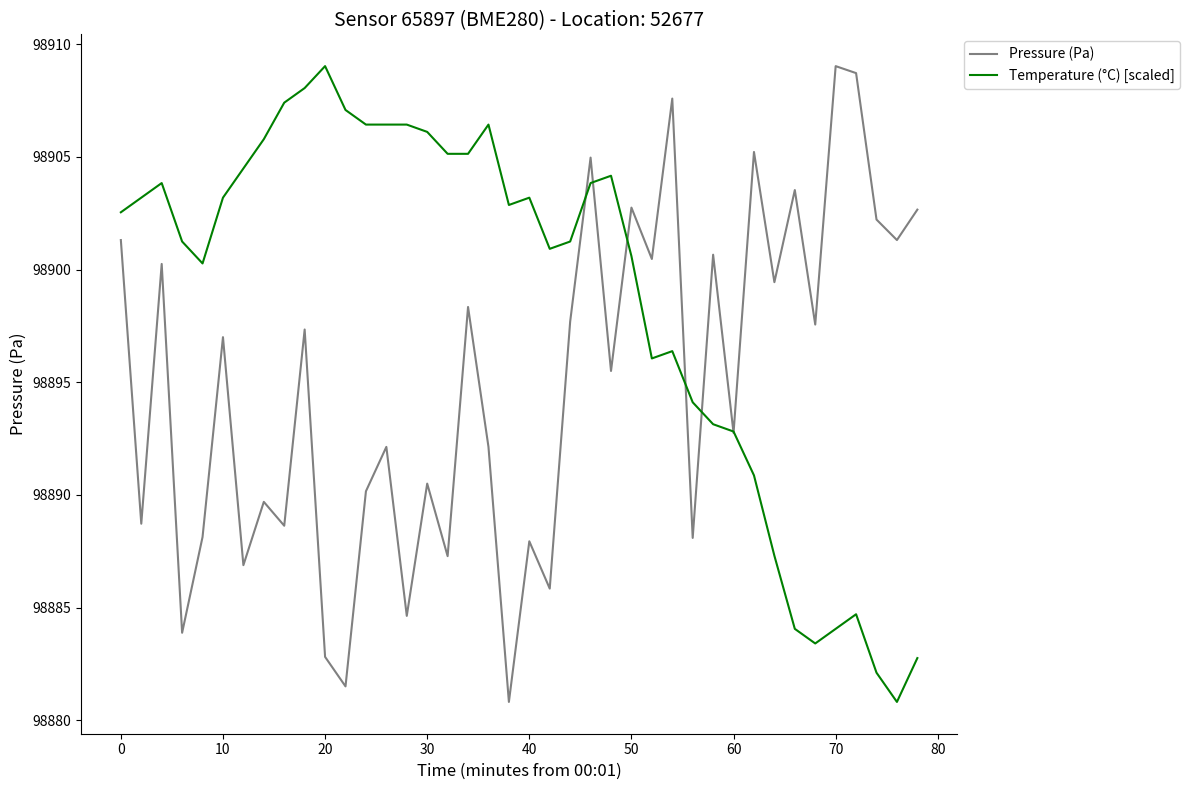

Rank the series by their average value, from highest to lowest.

Temperature (°C) [scaled], Pressure (Pa)